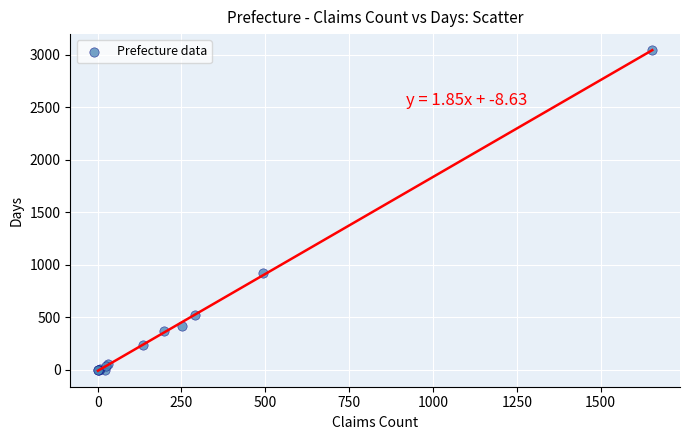

What Y value in the scatter plot is closest to 1521?

926